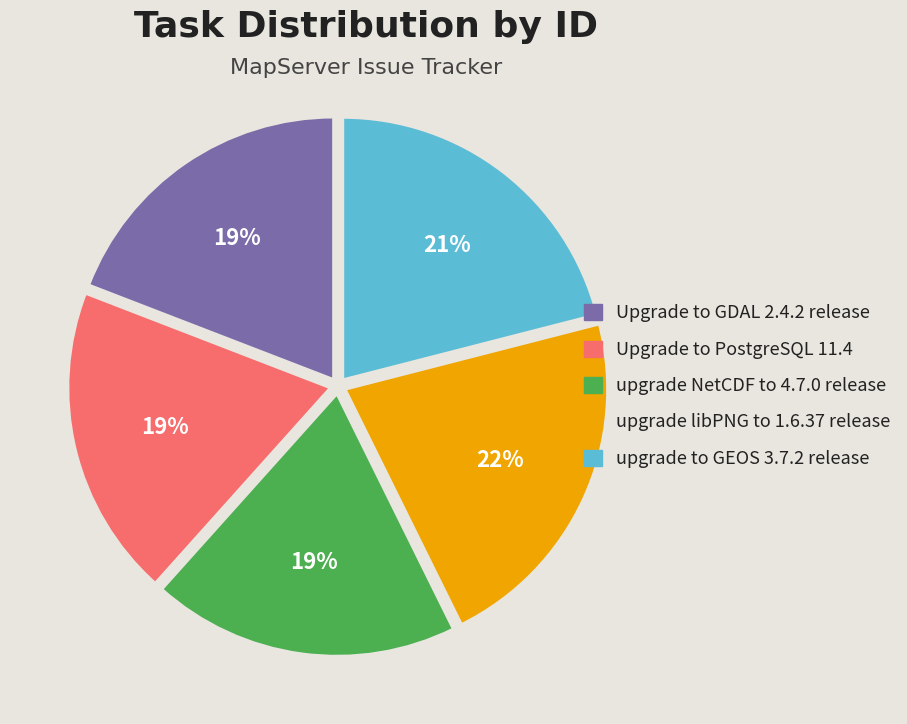

Which category has the biggest portion of the pie?

upgrade libPNG to 1.6.37 release